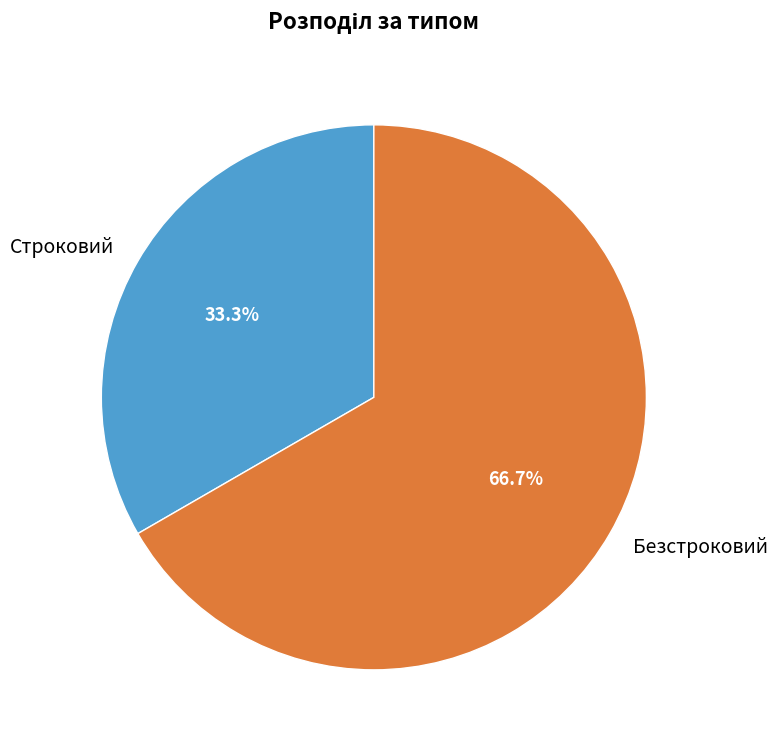

To the nearest percent, what is the difference between the largest and smallest slice percentages?

33%